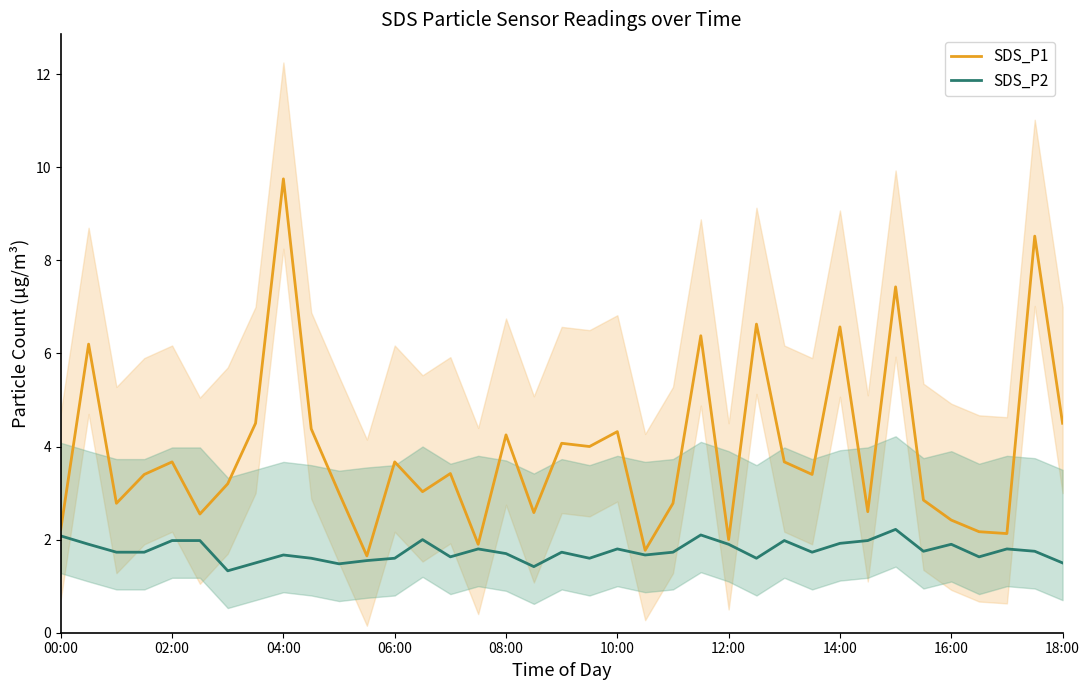

What is the difference between the SDS_P1 values at 12:00 and 08:00?

2.2